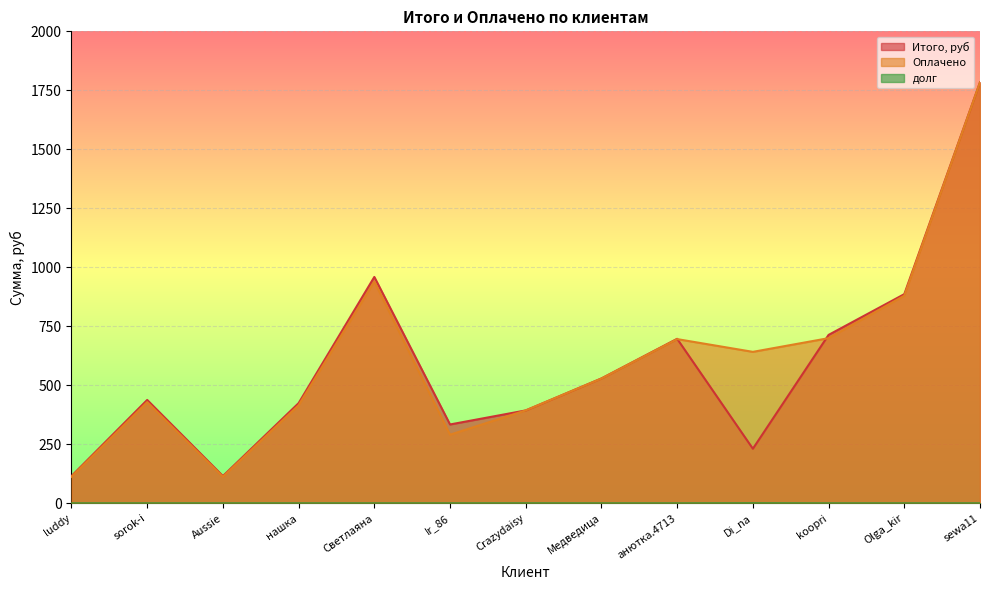

What is the average value of the Оплачено series?

609.8